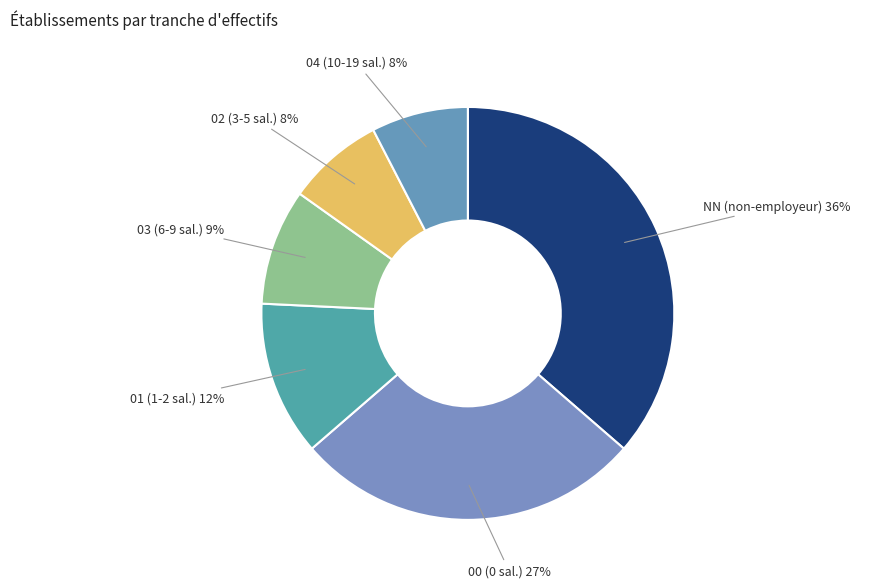

Approximately how many times larger is the value at 04 (10-19 sal.) compared to 02 (3-5 sal.)?

1.0